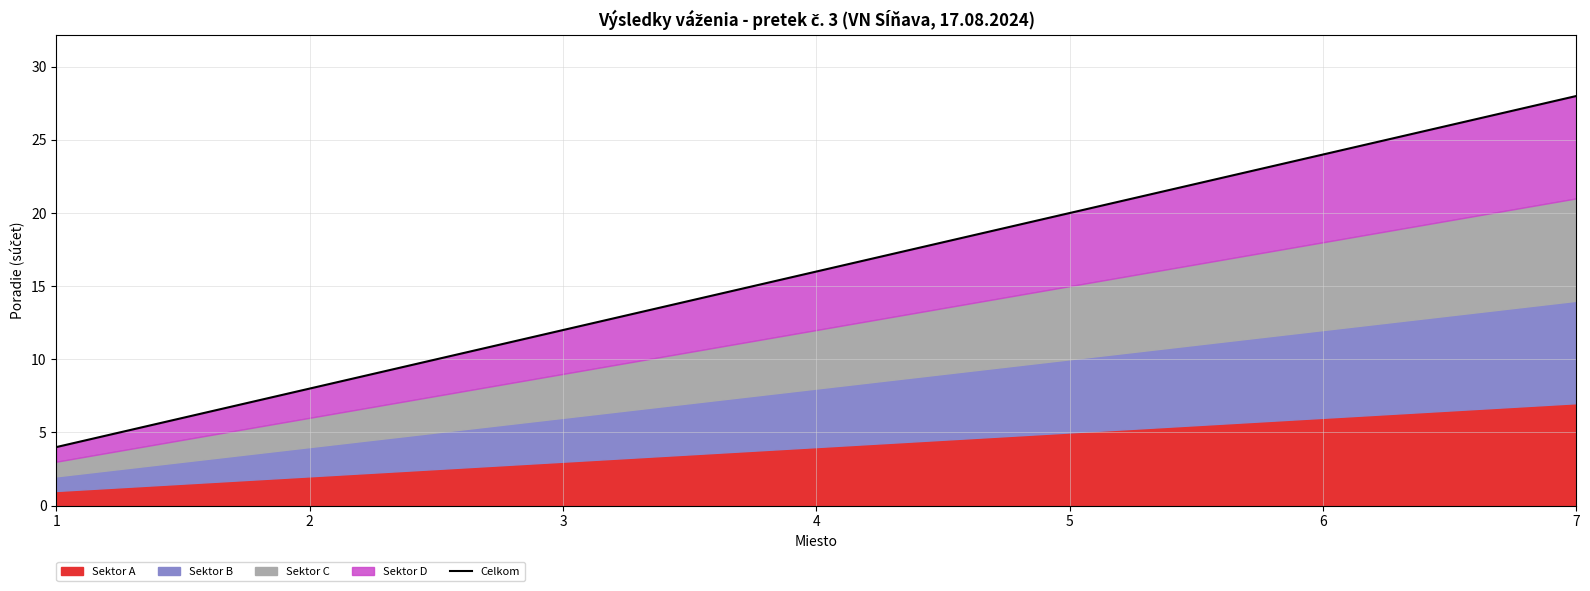

Which label corresponds to the smallest value in the chart?

1